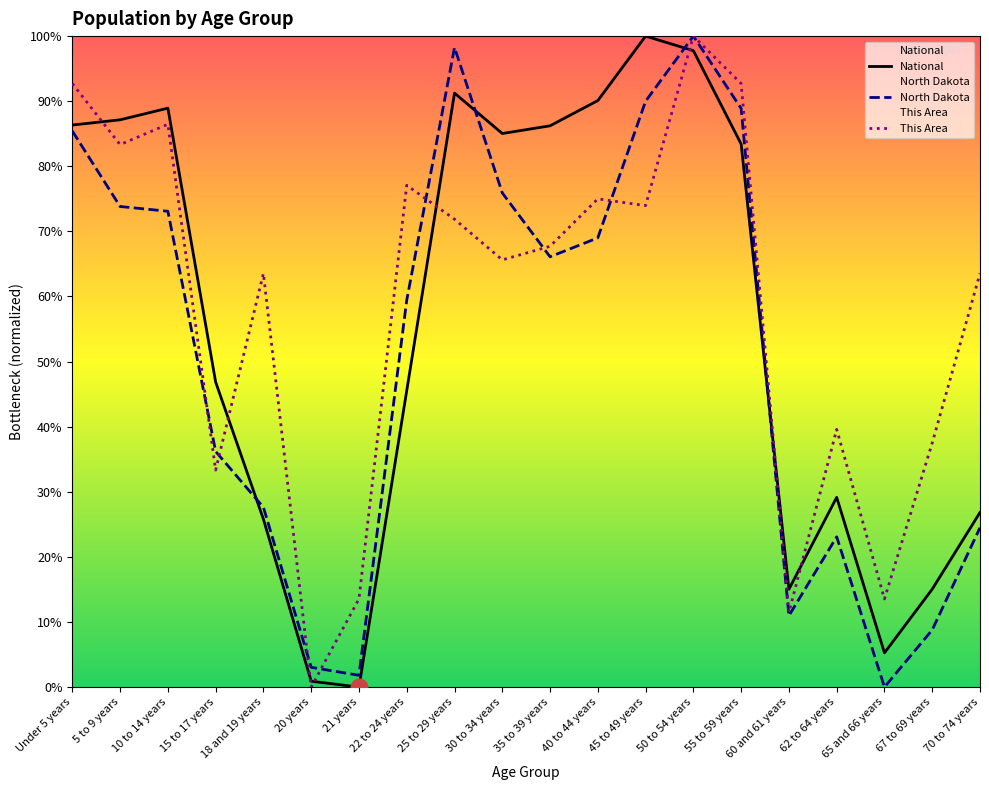

Which category has the lowest value across all series?

21 years